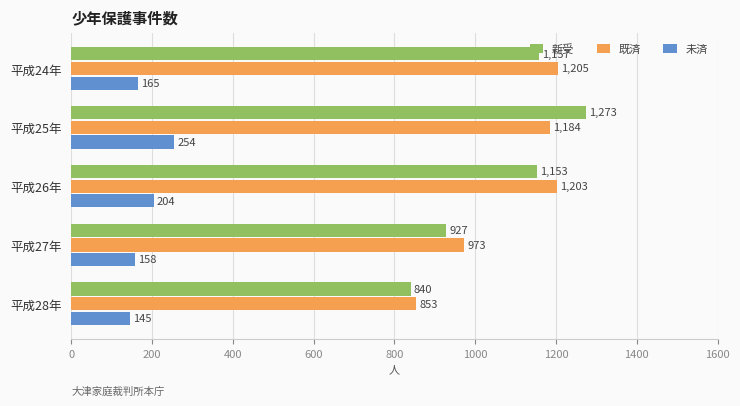

What is the difference between the maximum and minimum values in the 既済 series?

352